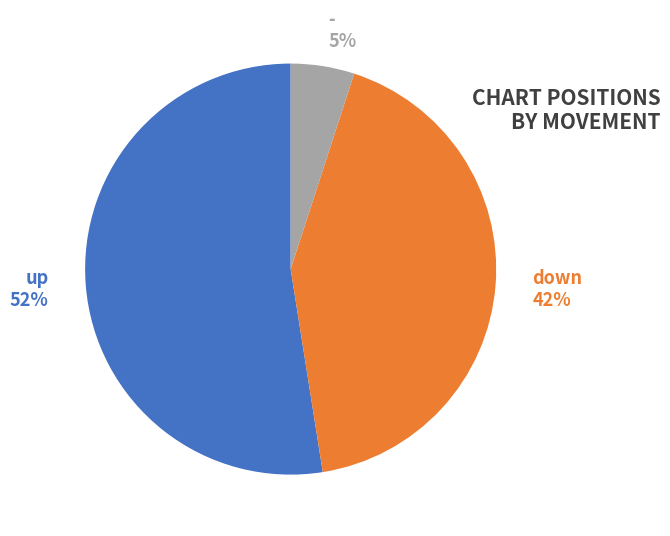

Is it true that - is 5% of the pie?

True